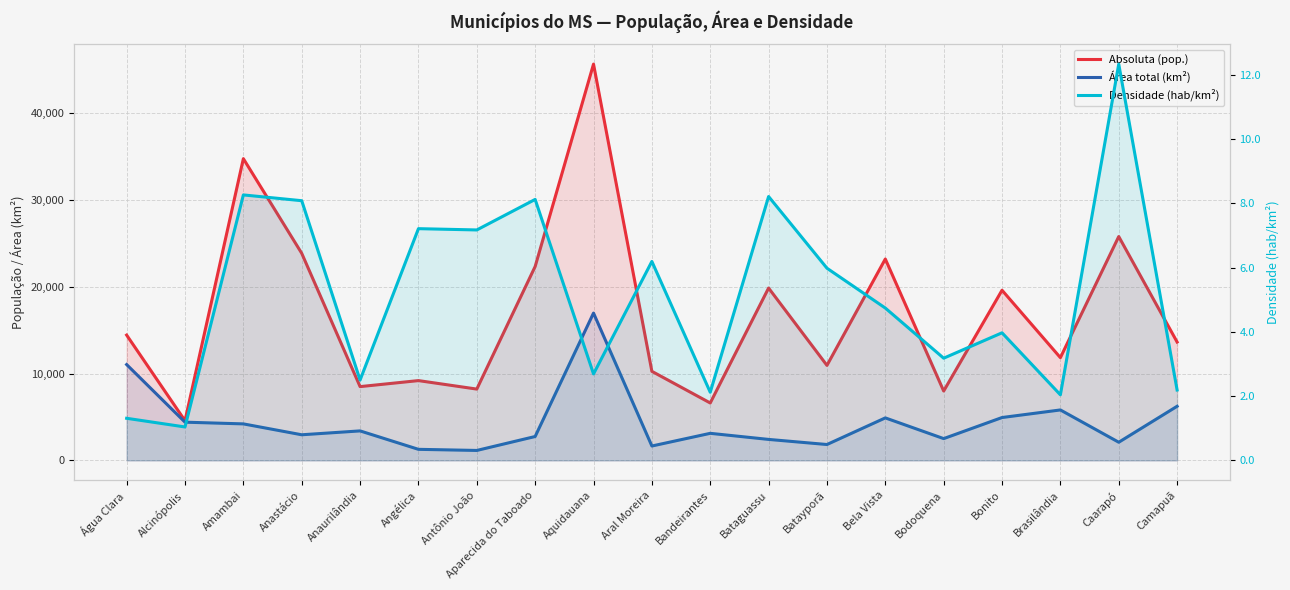

How many data points in Densidade (hab/km²) are less than 4?

9